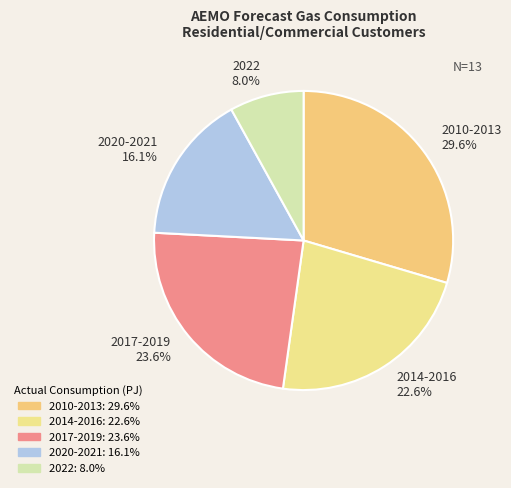

Which category has the smallest portion of the pie?

2022